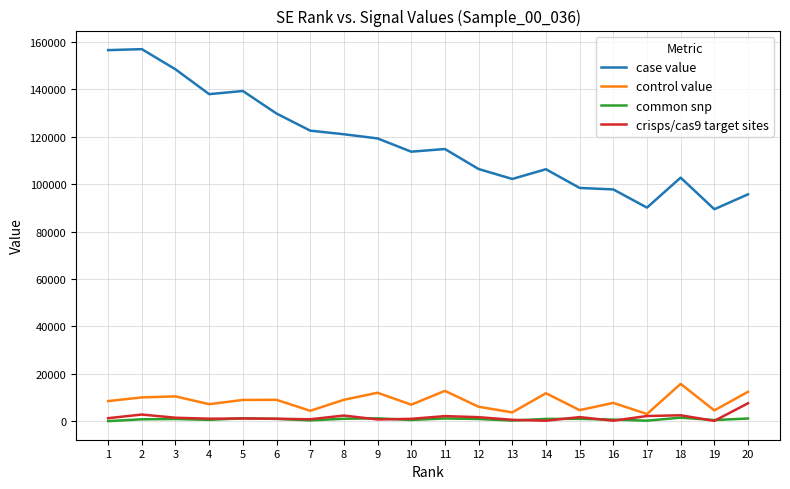

True or false: common snp and control value cross at least once.

False